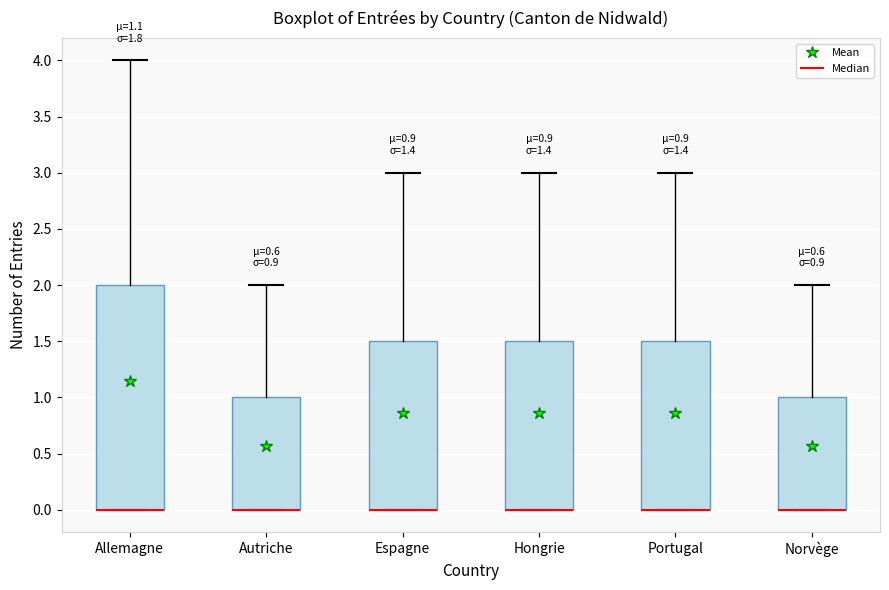

Comparing the boxes themselves (not the whiskers), which one is the tallest?

Allemagne